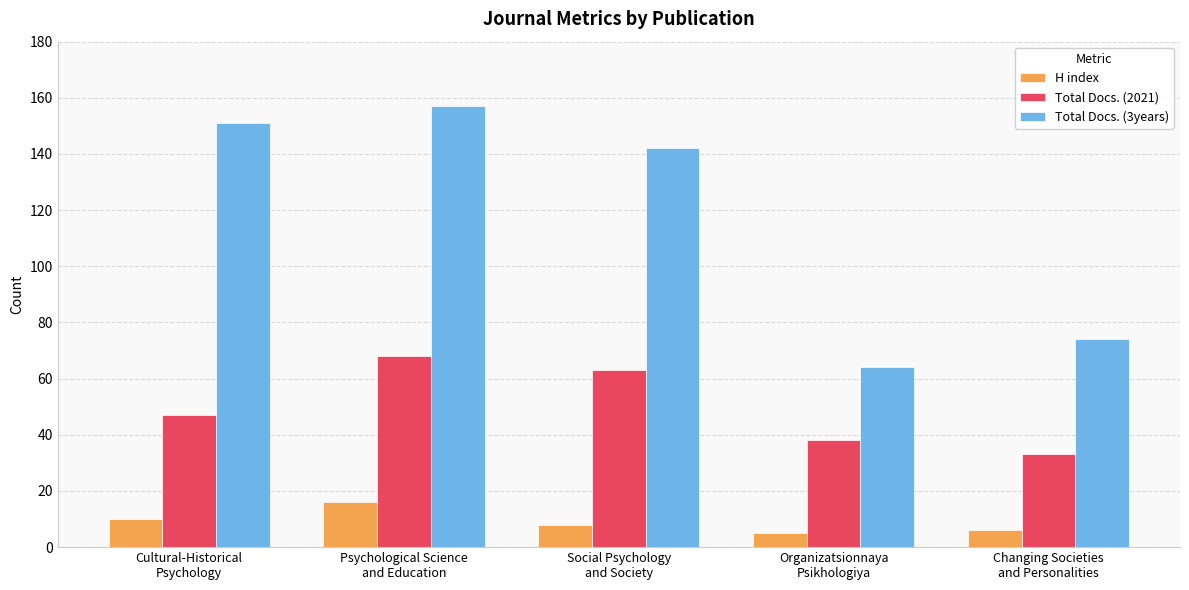

How many values in the Total Docs. (3years) series are below 142?

2